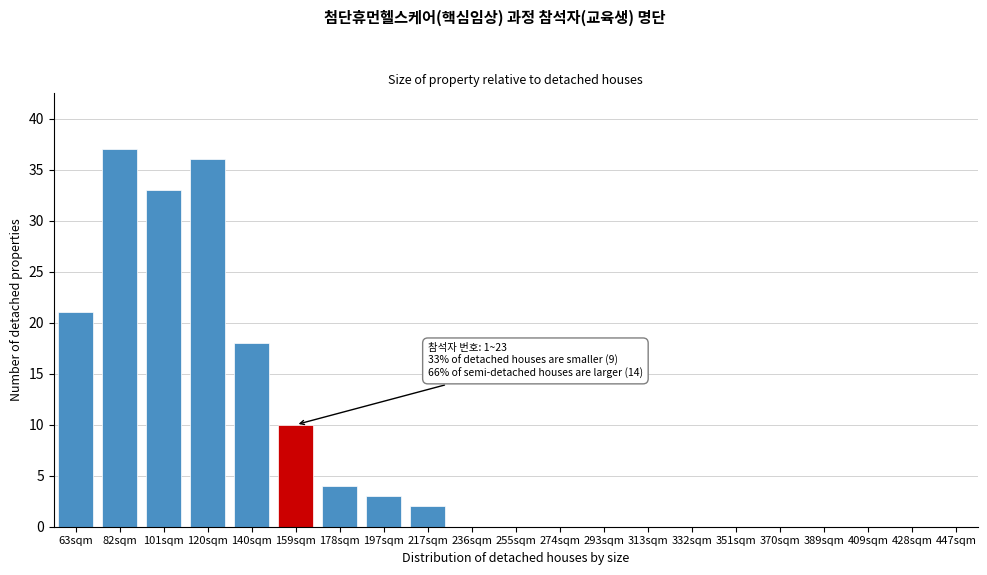

Reading left to right, extract all data points from this chart.

63sqm=21	82sqm=37	101sqm=33	120sqm=36	140sqm=18	159sqm=10	178sqm=4	197sqm=3	217sqm=2	236sqm=0	255sqm=0	274sqm=0	293sqm=0	313sqm=0	332sqm=0	351sqm=0	370sqm=0	389sqm=0	409sqm=0	428sqm=0	447sqm=0